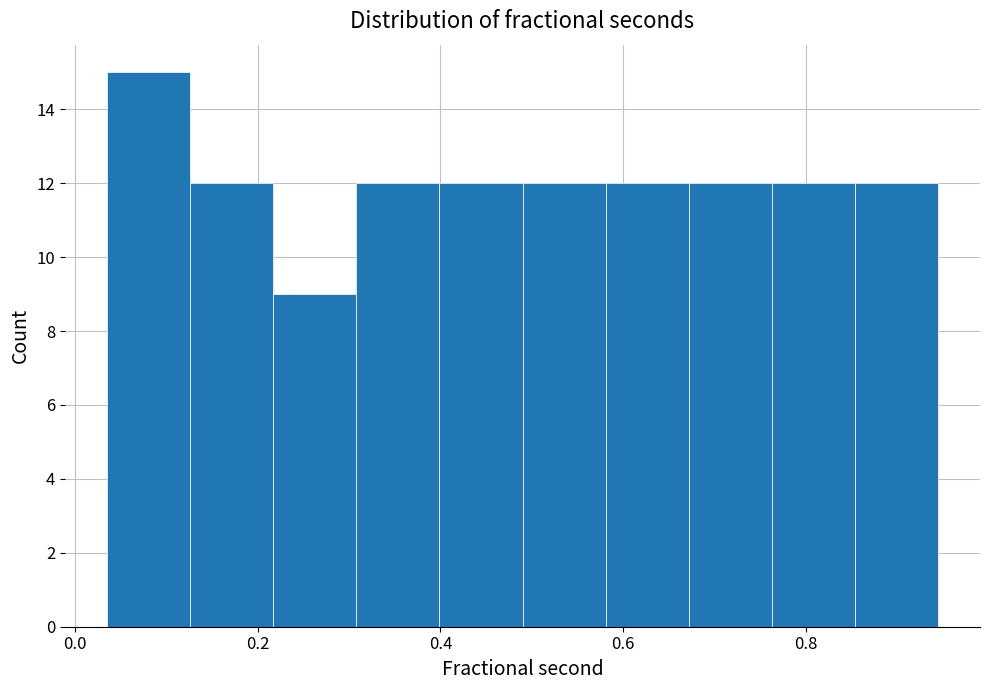

What is the height of the bar covering 0.86 to 0.94 on the x-axis? Neither the bar edges nor the heights are printed on the chart, so give them approximately, as read against the axes.

12